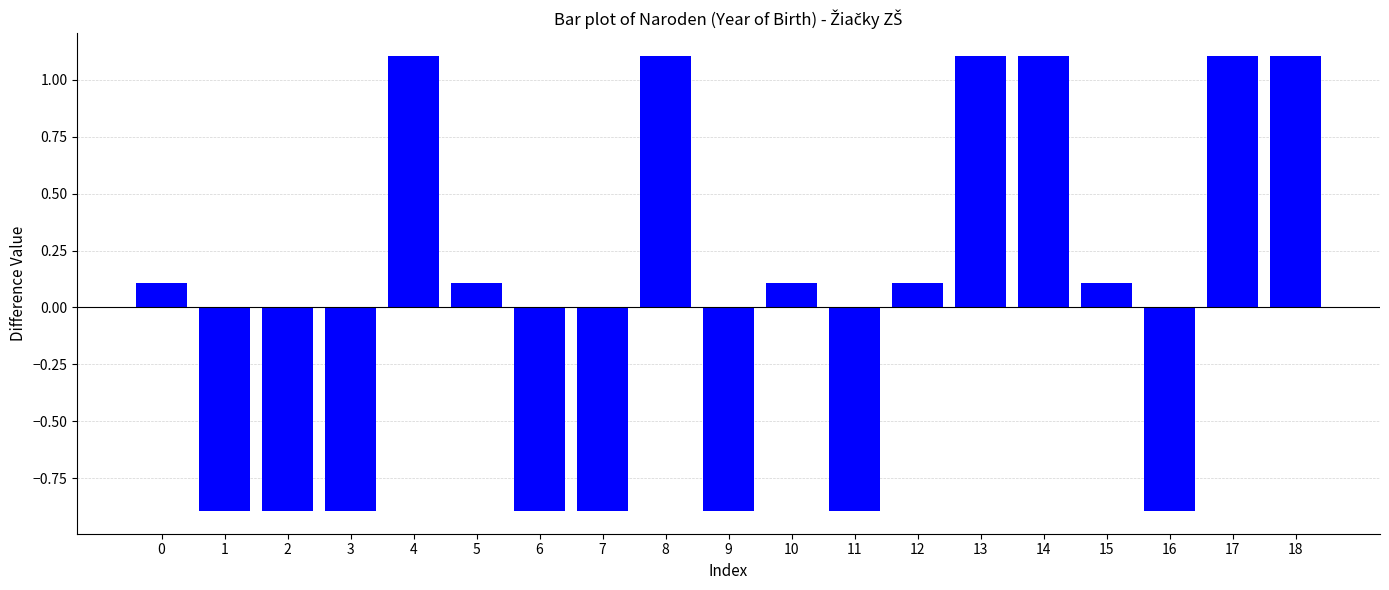

Reading right to left, what are all the values shown in this chart?

18=1.1	17=1.1	16=-0.9	15=0.1	14=1.1	13=1.1	12=0.1	11=-0.9	10=0.1	9=-0.9	8=1.1	7=-0.9	6=-0.9	5=0.1	4=1.1	3=-0.9	2=-0.9	1=-0.9	0=0.1